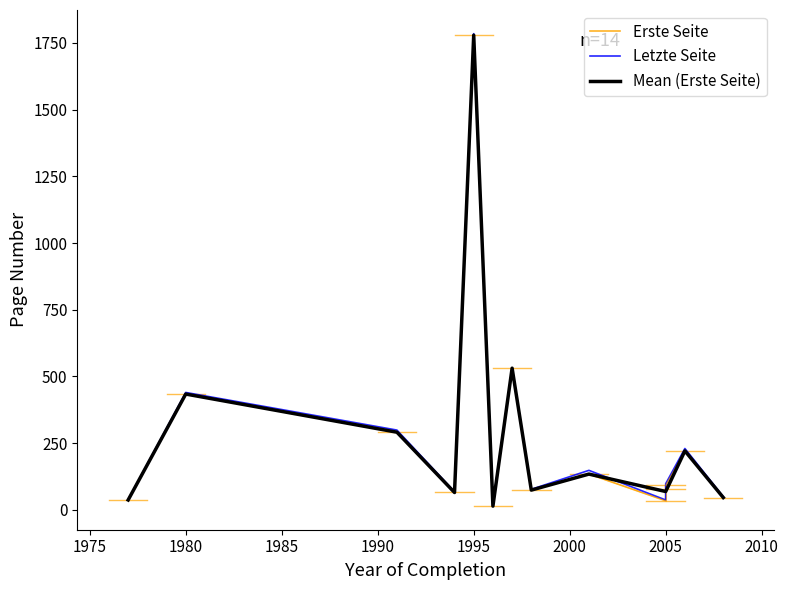

Is it true that Letzte Seite equals 532 at 1997?

True